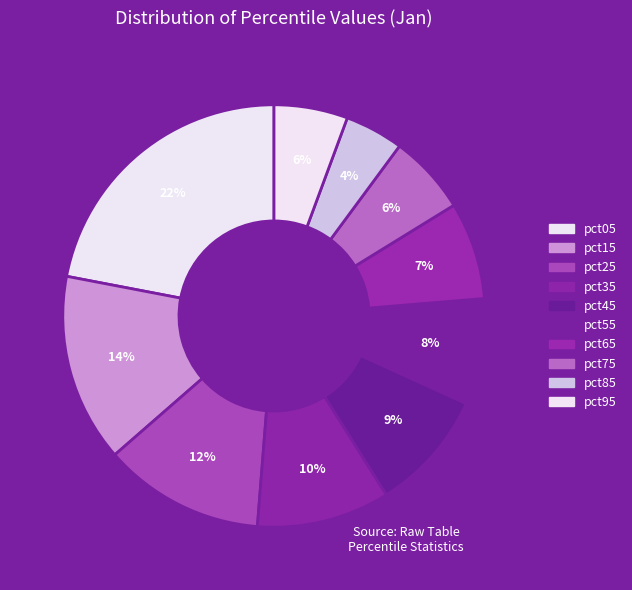

Count the number of slices in the pie.

10